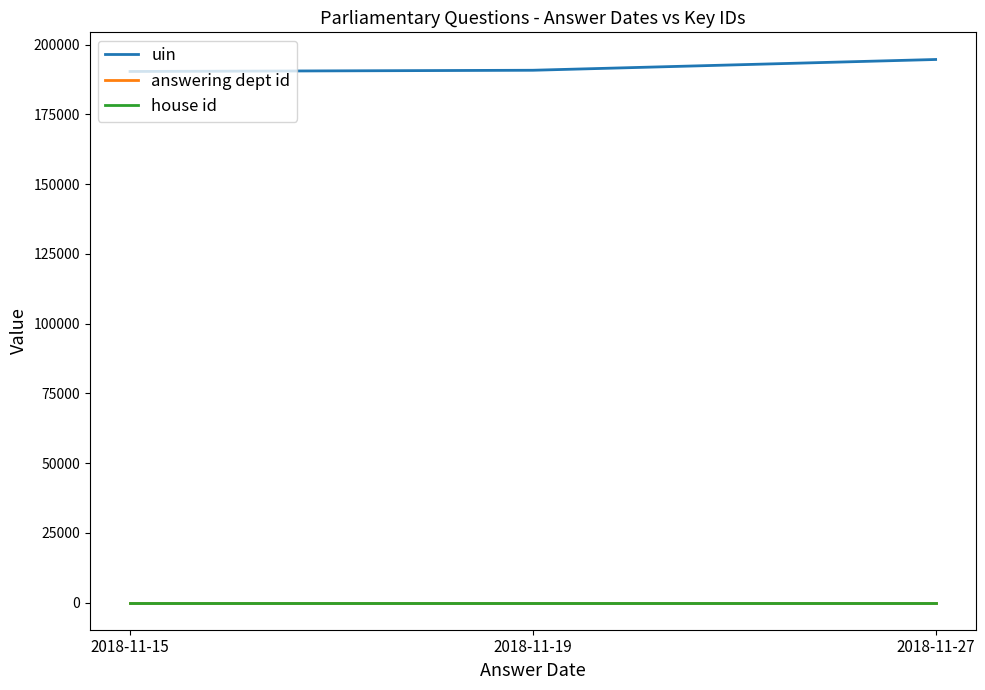

Is the value of answering dept id at 2018-11-15 greater than the value of uin at 2018-11-15?

No